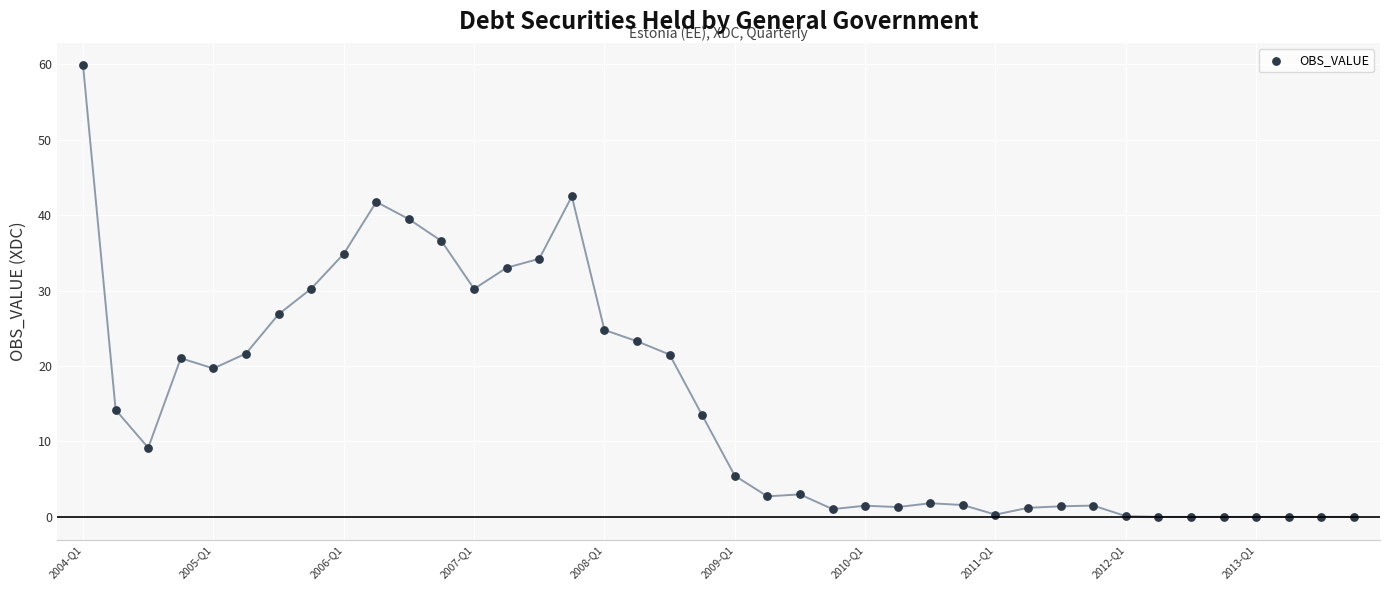

What is the range of Y values (max minus min)?

59.8